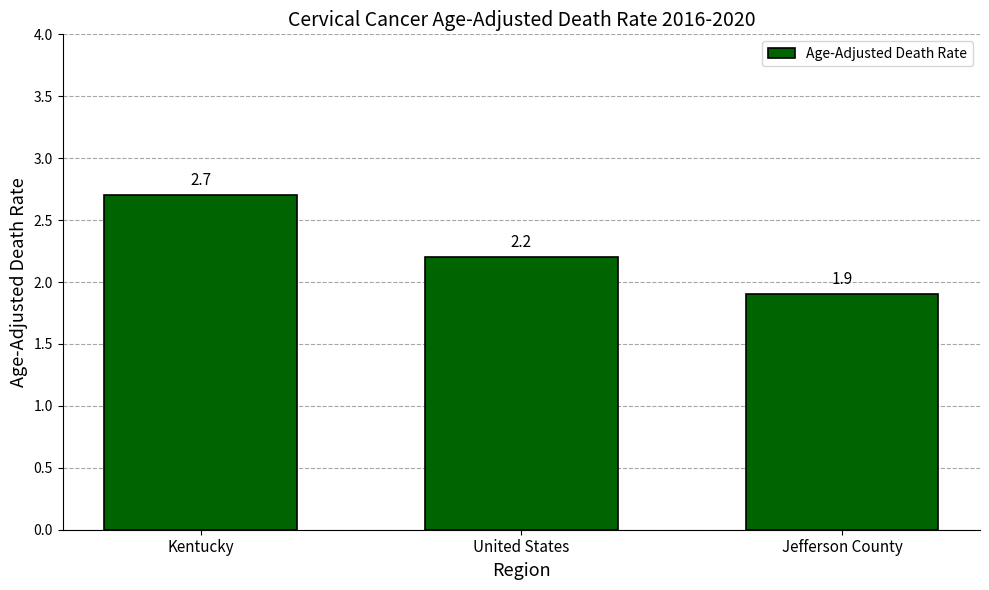

Are the bars horizontal?

No